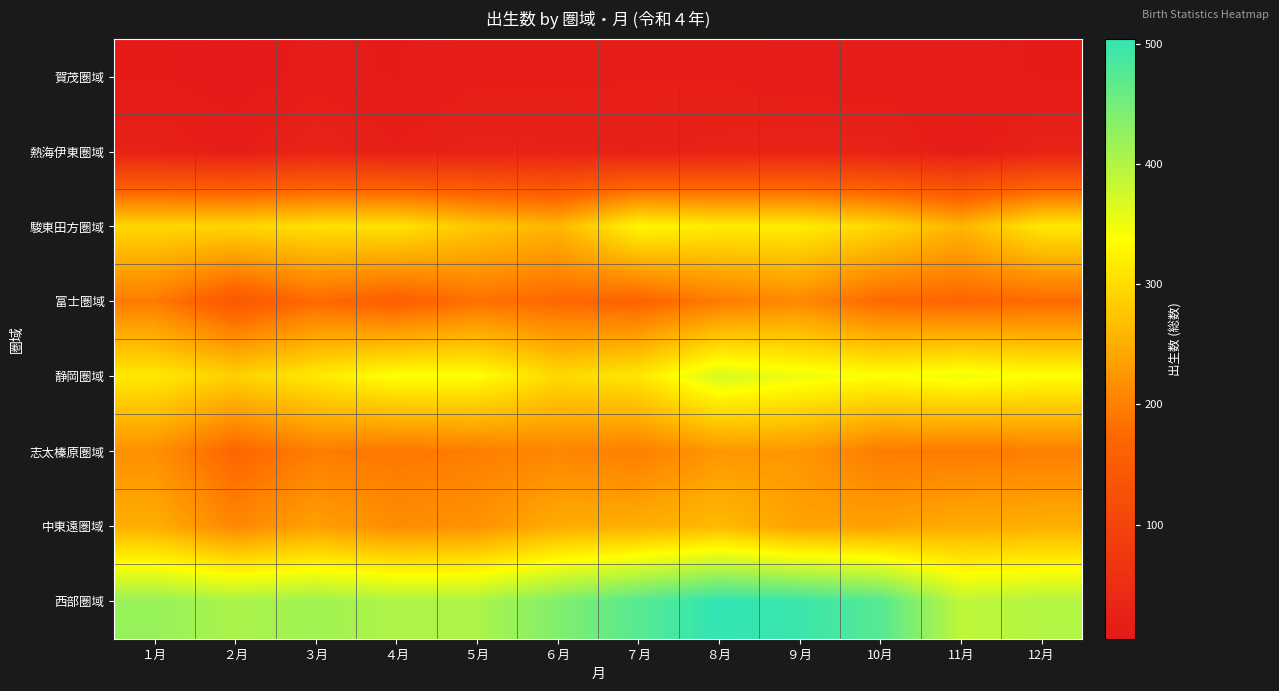

At how many categories does at least one series exceed 345?

12